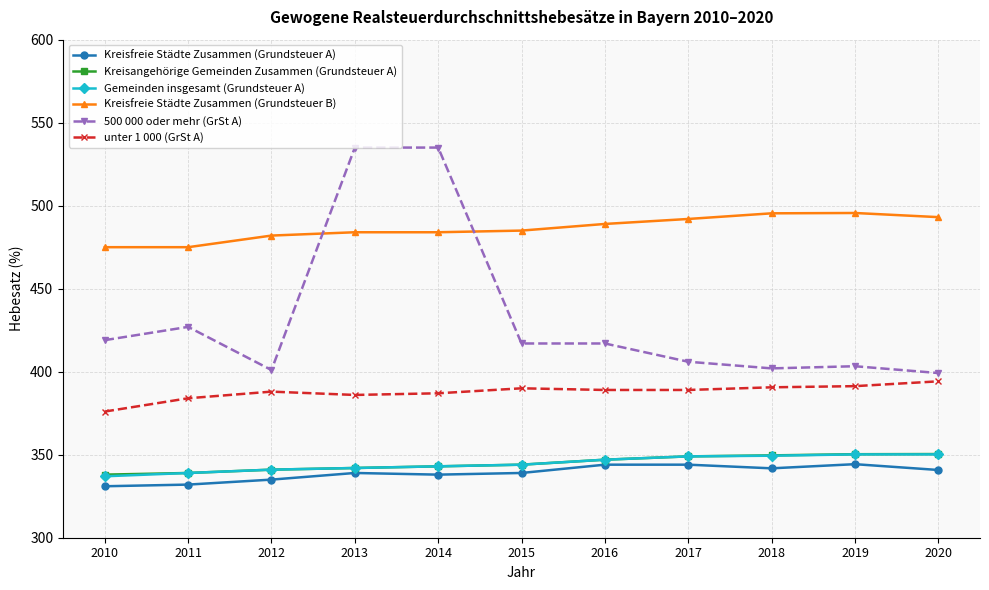

Does the chart display data point markers on the line(s)?

Yes